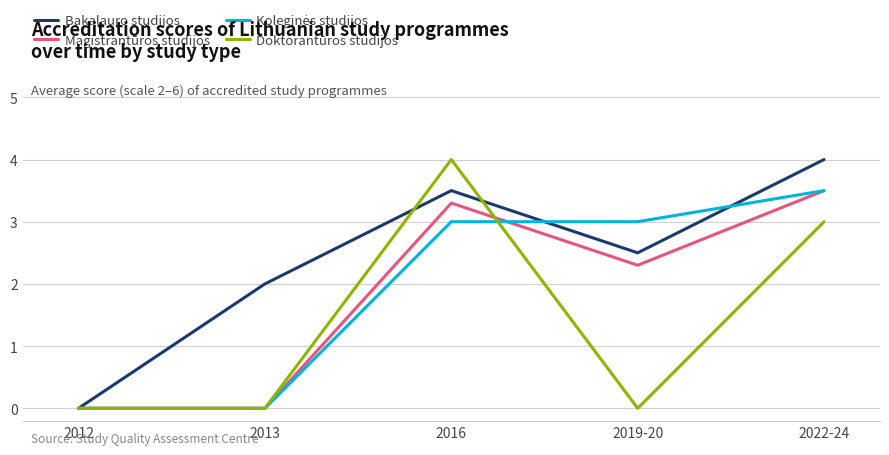

Is it true that Doktorantūros studijos equals 0.0 at 2012?

True